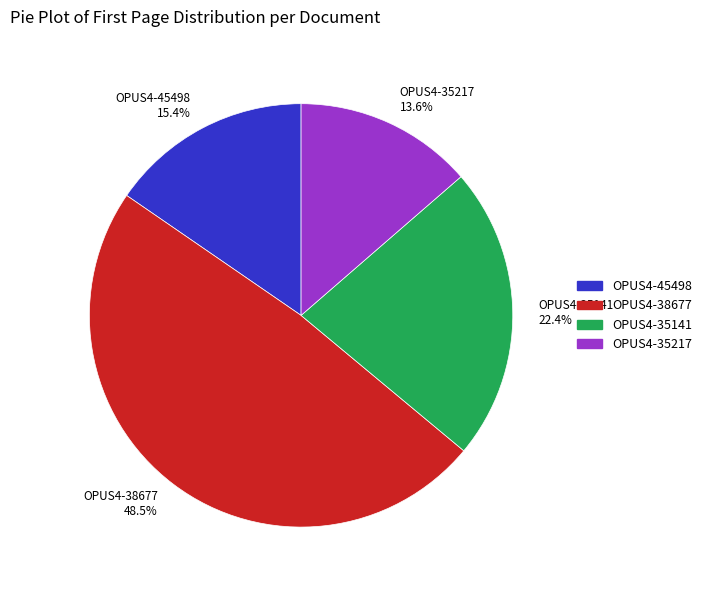

Which slice is the smallest?

OPUS4-35217